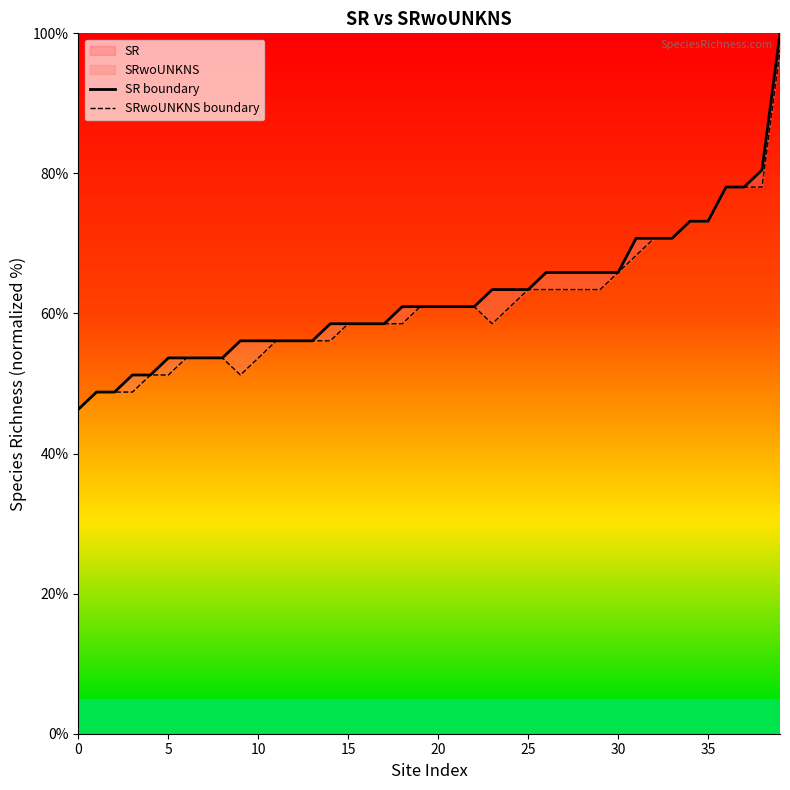

Does the chart display data point markers on the line(s)?

No